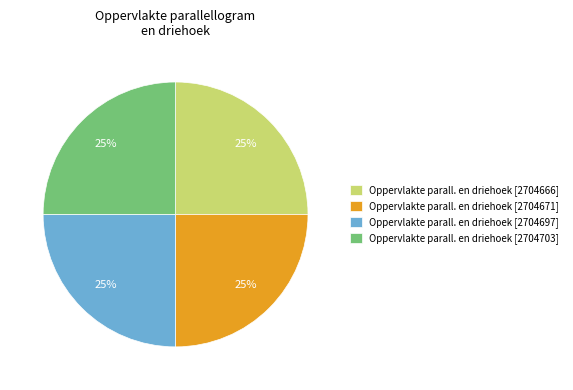

Is it true that Oppervlakte parall. en driehoek [2704671] is 25% of the pie?

True